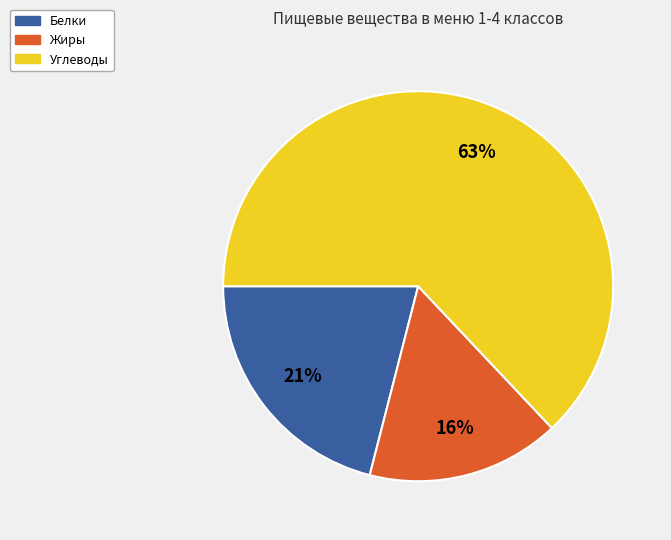

Is there any slice that represents more than half of the pie?

Yes